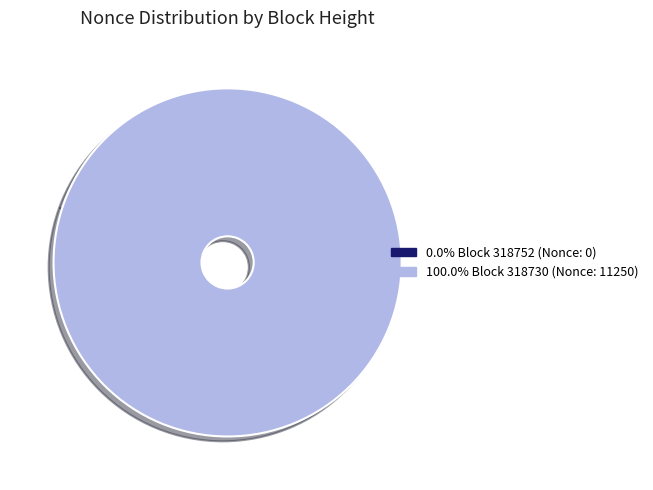

Between 318752 and 318730, which is larger?

318730